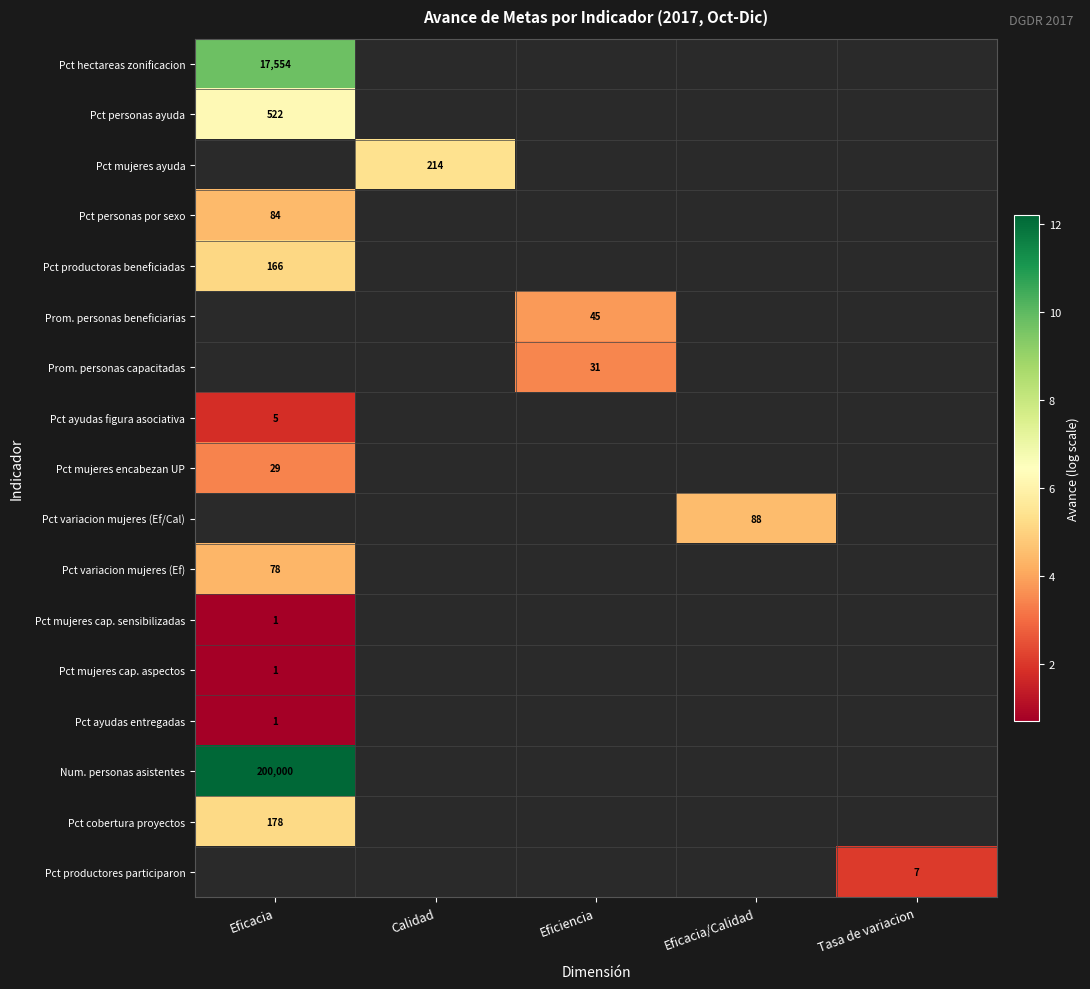

Where is Pct cobertura proyectos nearest to the value 5?

Eficacia